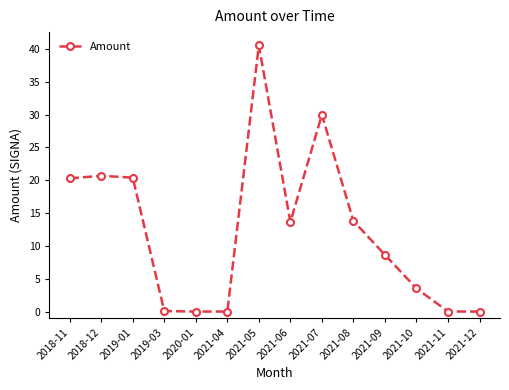

What is the sum of all values?

171.6